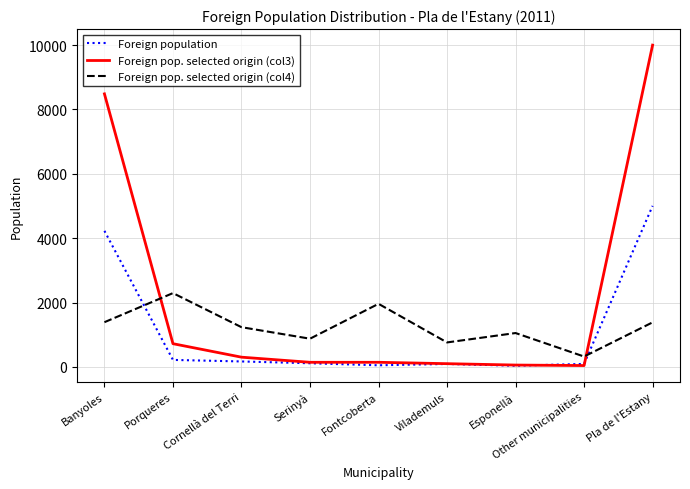

Which series has the widest spread of values?

Foreign pop. selected origin (col3)